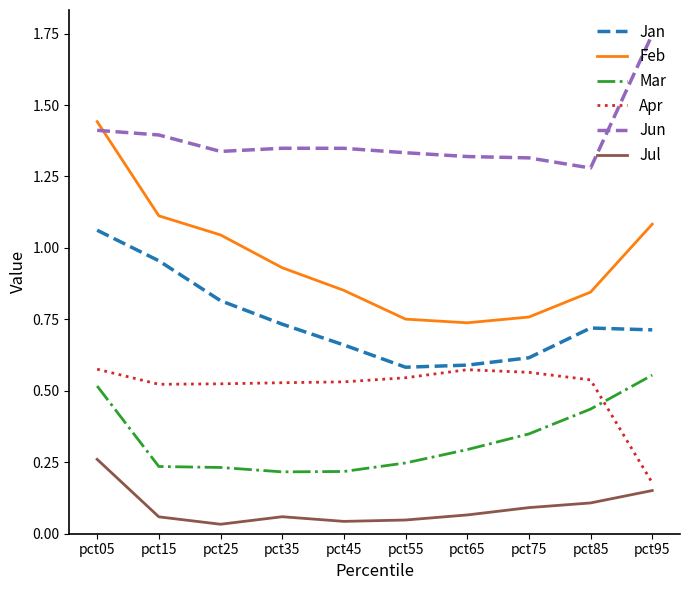

At how many categories does at least one series exceed 0?

10